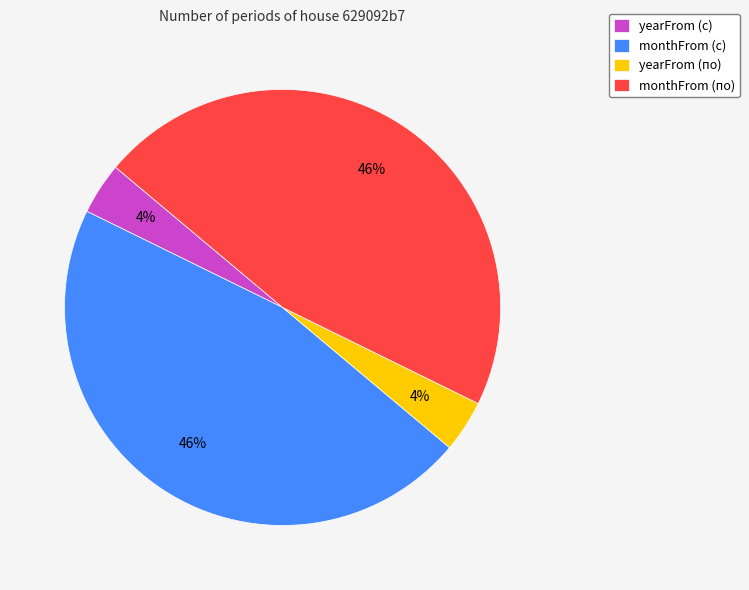

To the nearest percent, what is the average slice percentage?

25%